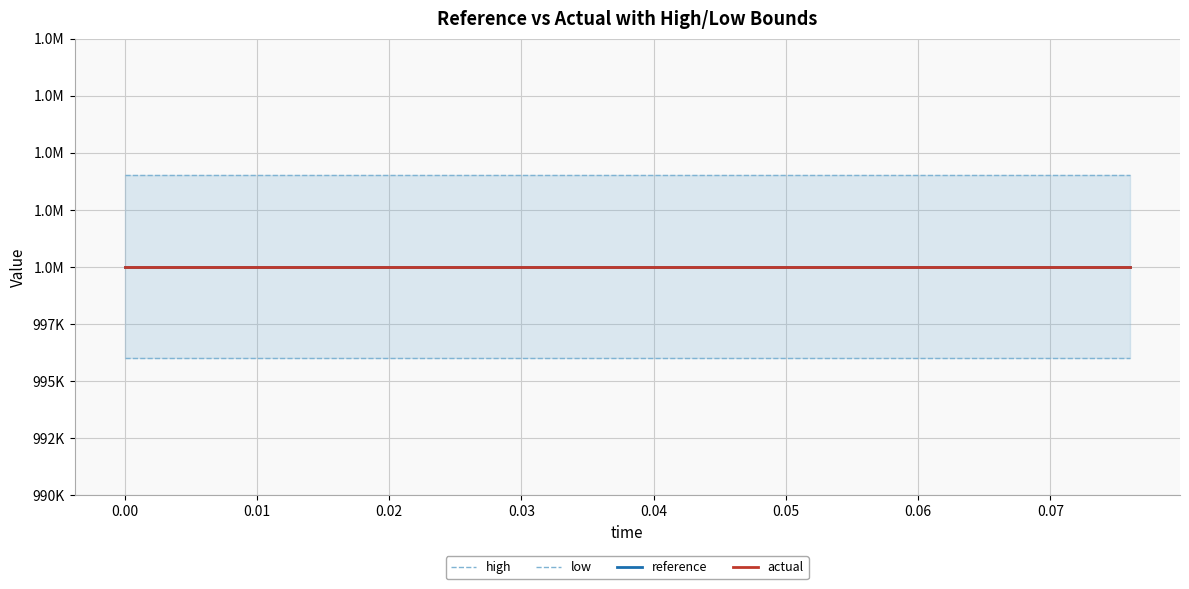

True or false: low and reference intersect in this chart.

False